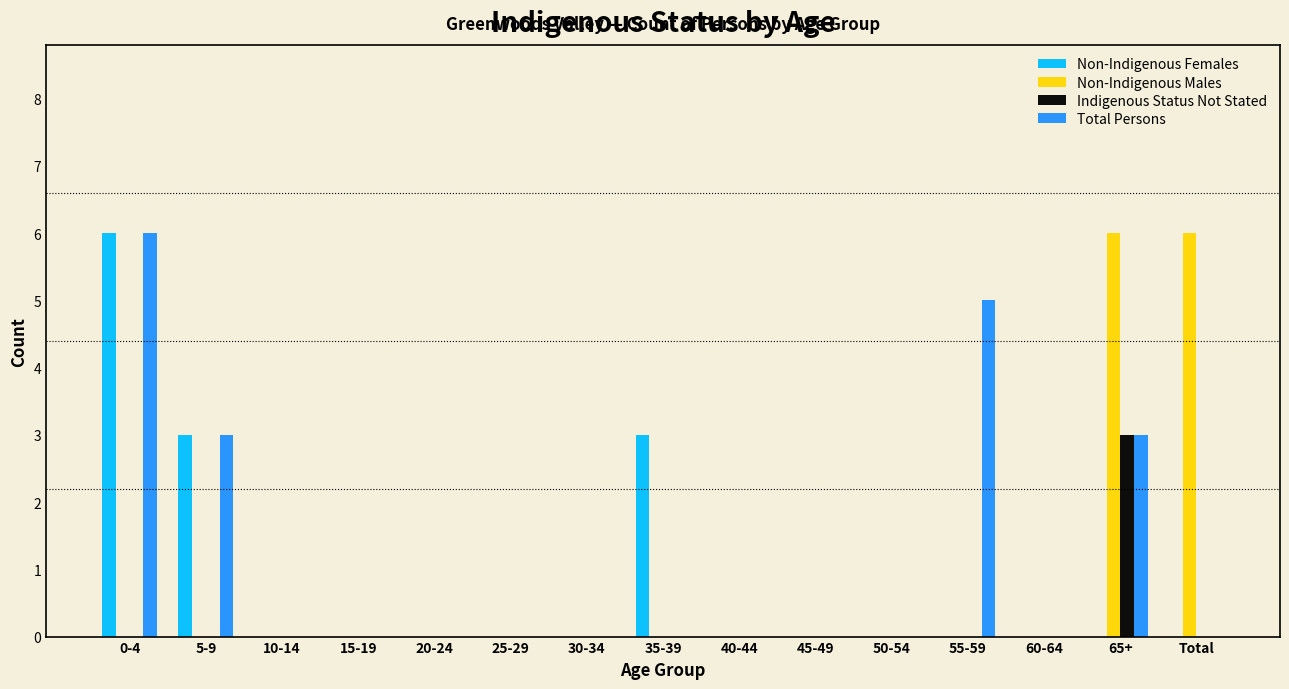

The Non-Indigenous Males series shows 0 at 40-44. True or false?

True